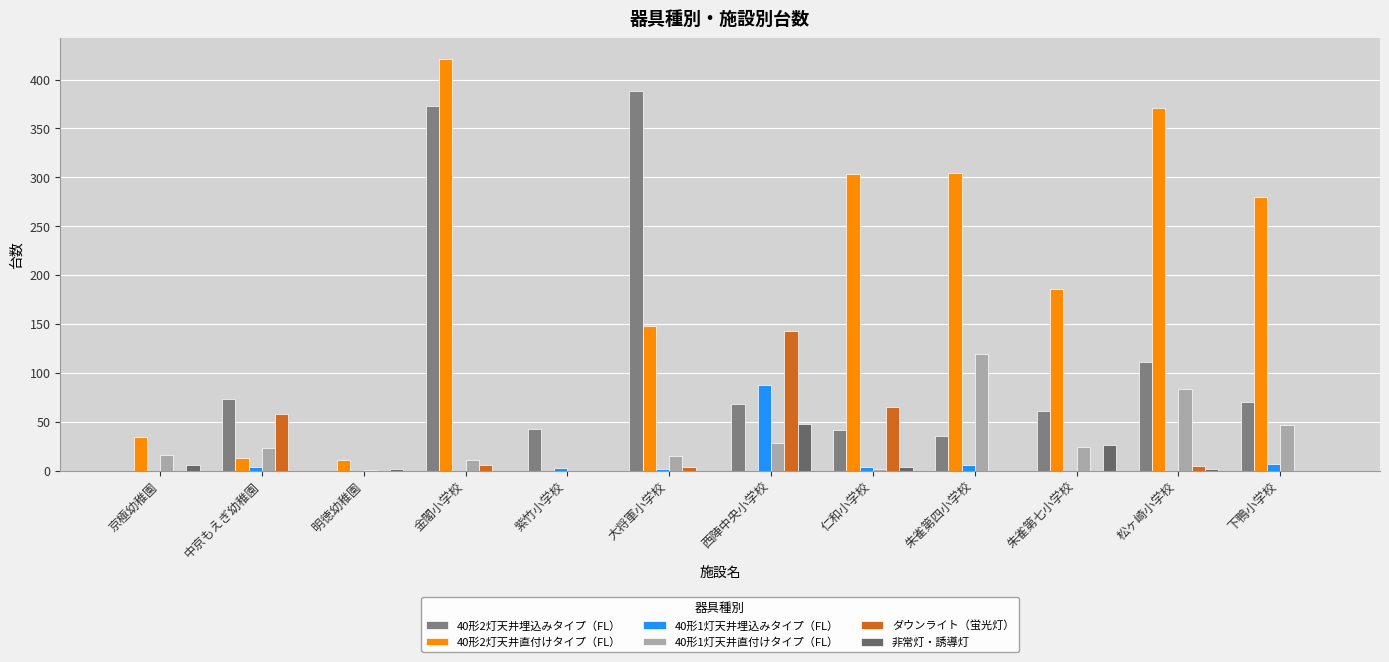

Is it true that 40形1灯天井直付けタイプ（FL） equals 80 at 朱雀第四小学校?

False